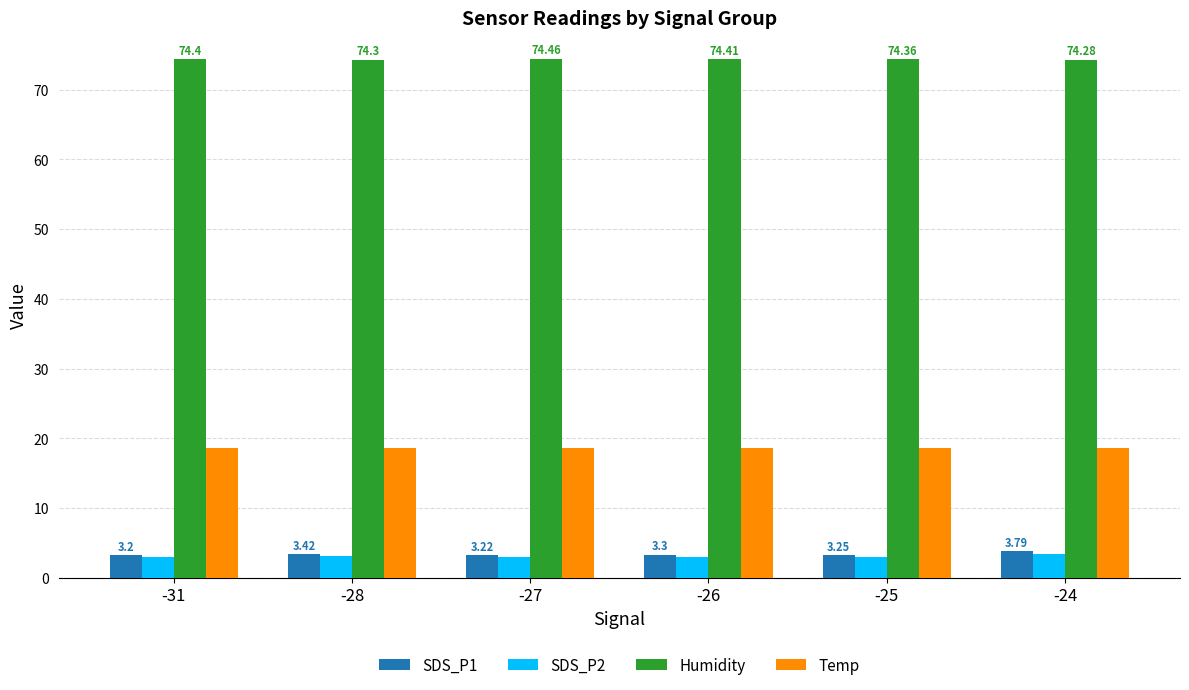

What is the spread (max minus min) of values at -25?

71.4